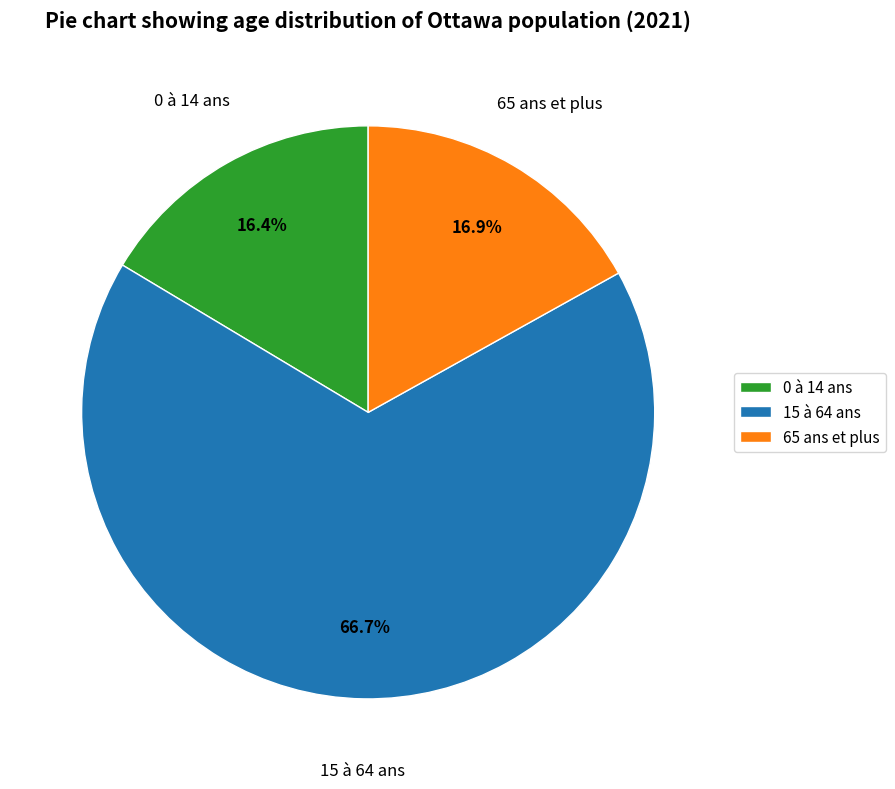

The 0 à 14 ans slice represents 16% of the pie. True or false?

True